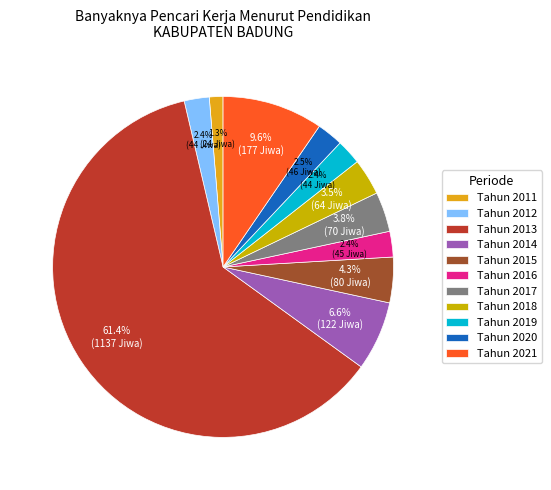

What is the largest slice in the pie chart?

Tahun 2013